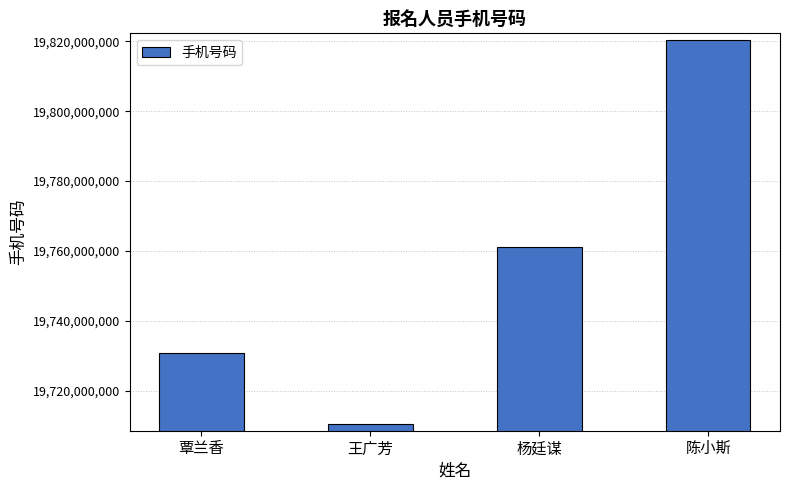

At which label is the value closest to 19765426318?

杨廷谋